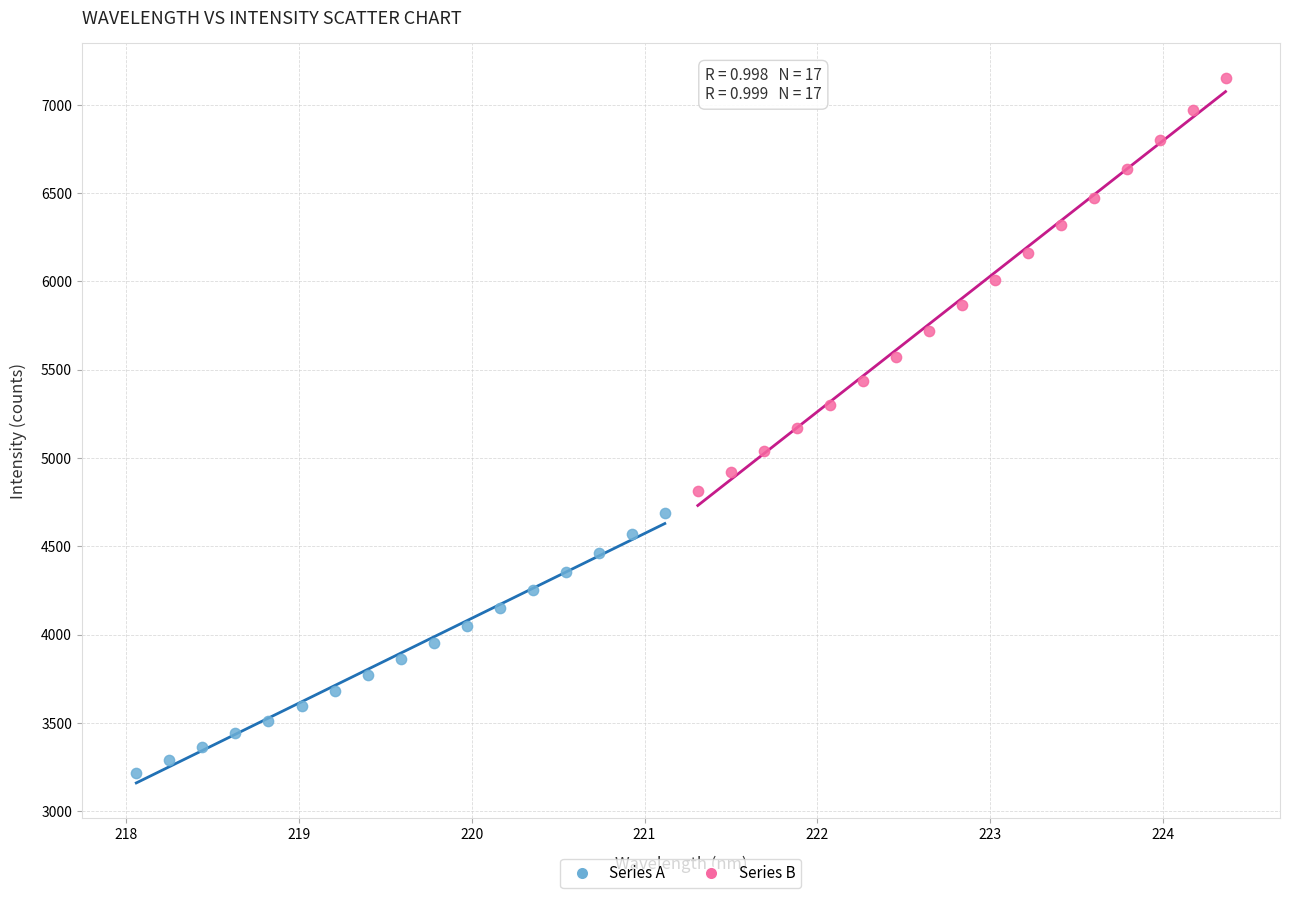

Which series has the largest Y range (max minus min)?

Series B